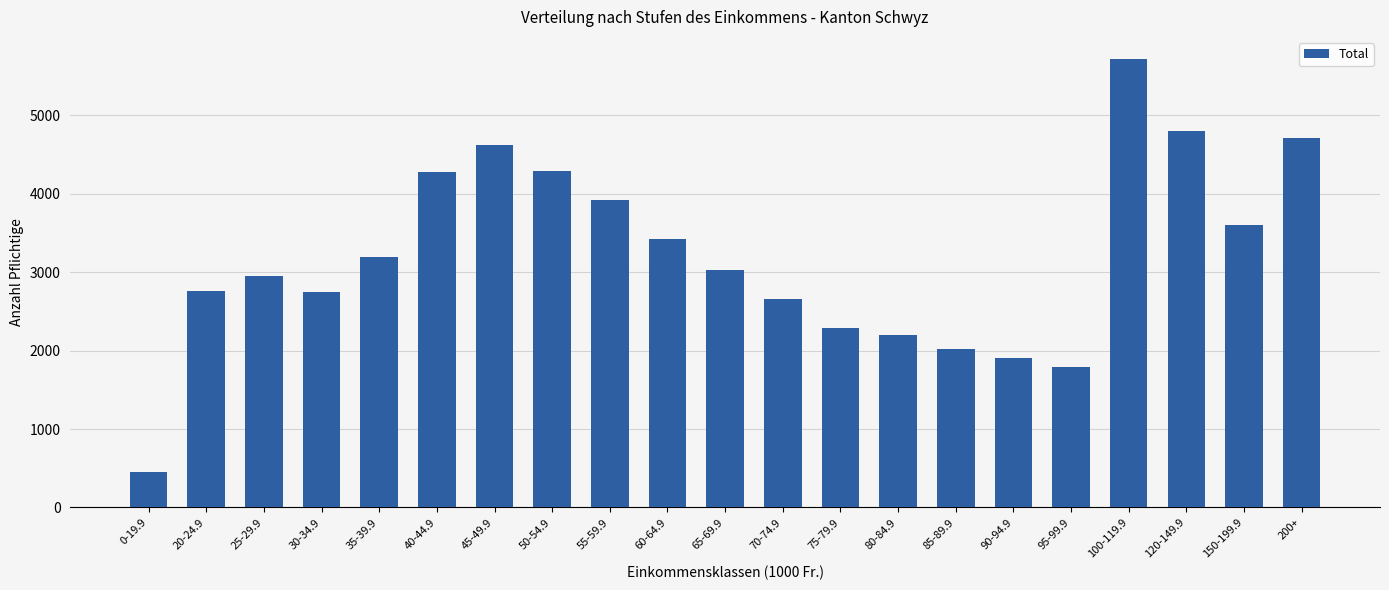

The value at 90-94.9 is 3178. True or false?

False